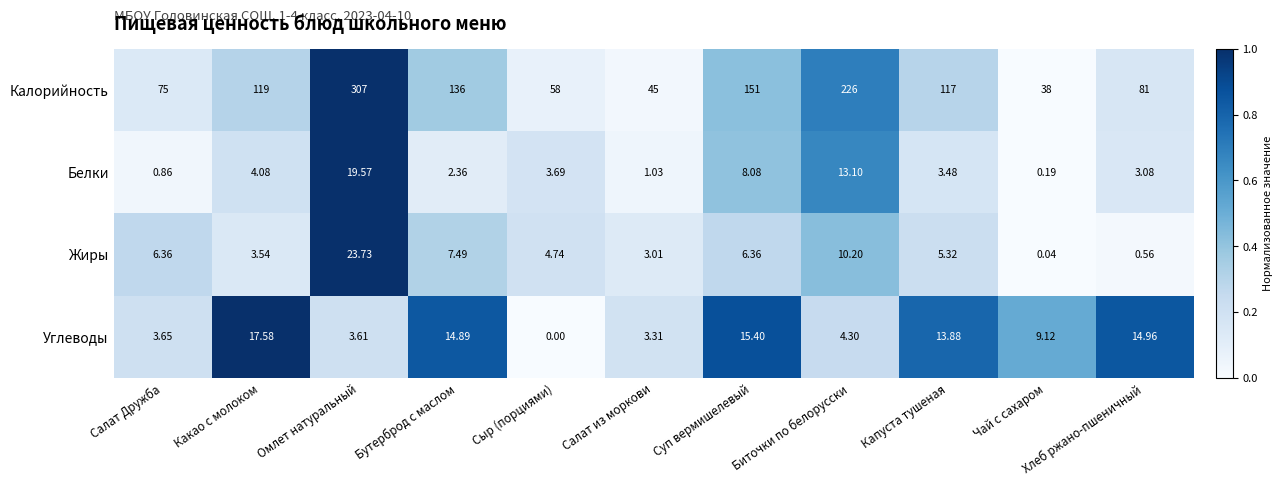

At which label is Жиры closest to 11?

Биточки по белорусски